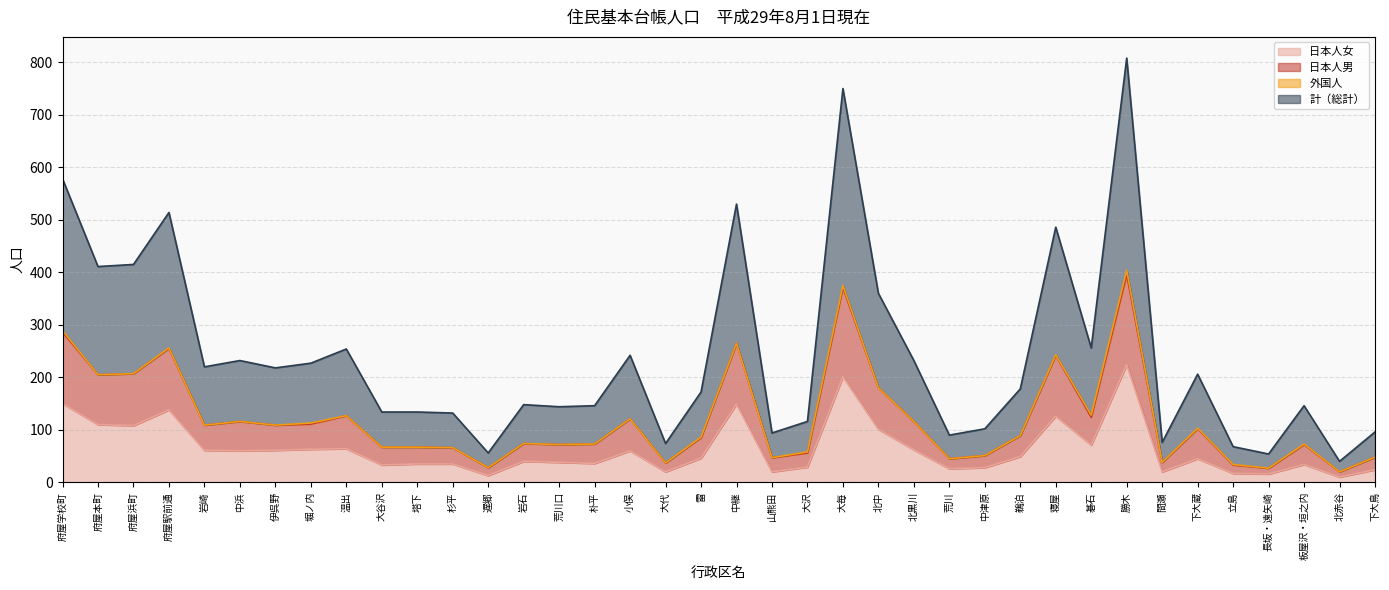

What is the difference between the 計（総計） values at 塔下 and 碁石?

122